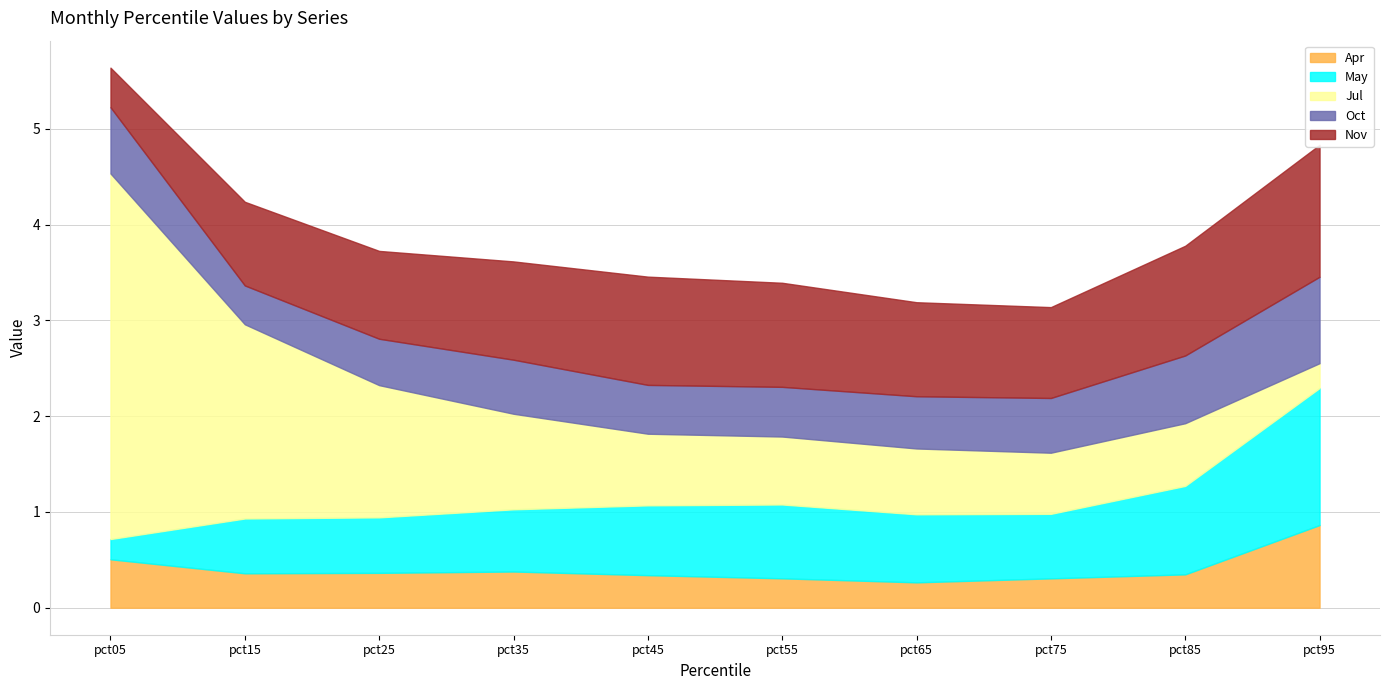

Which series has the widest spread of values?

Jul